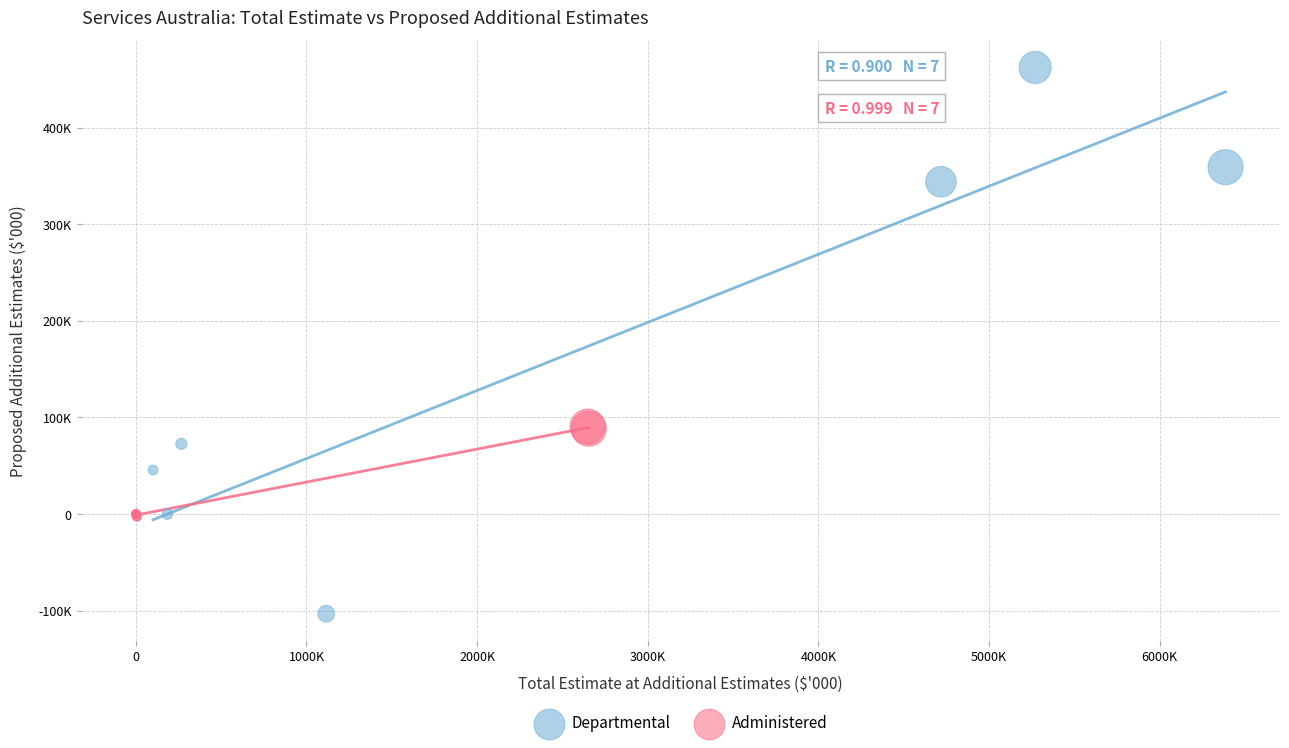

What are all the series names shown in the legend?

Departmental, Administered